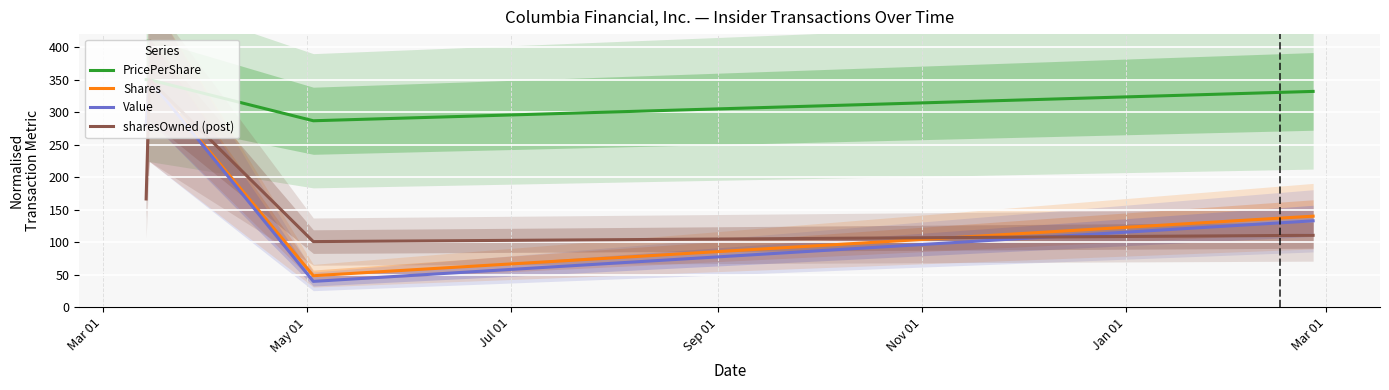

What is the maximum value for Shares?

350.0